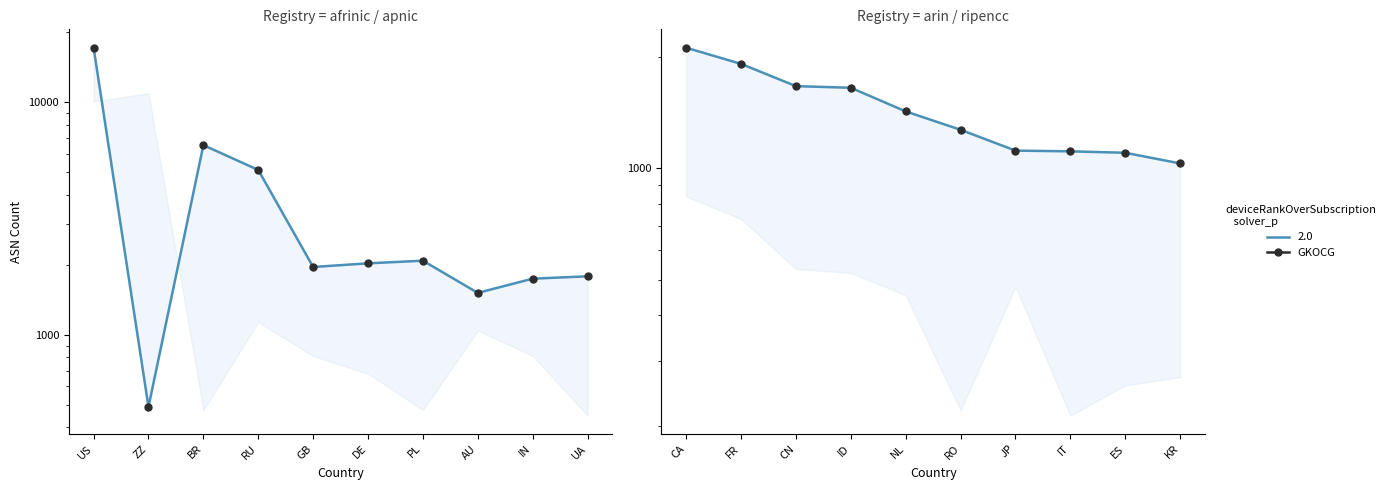

Where does the Allocated ASNs series first go above 1428?

CA